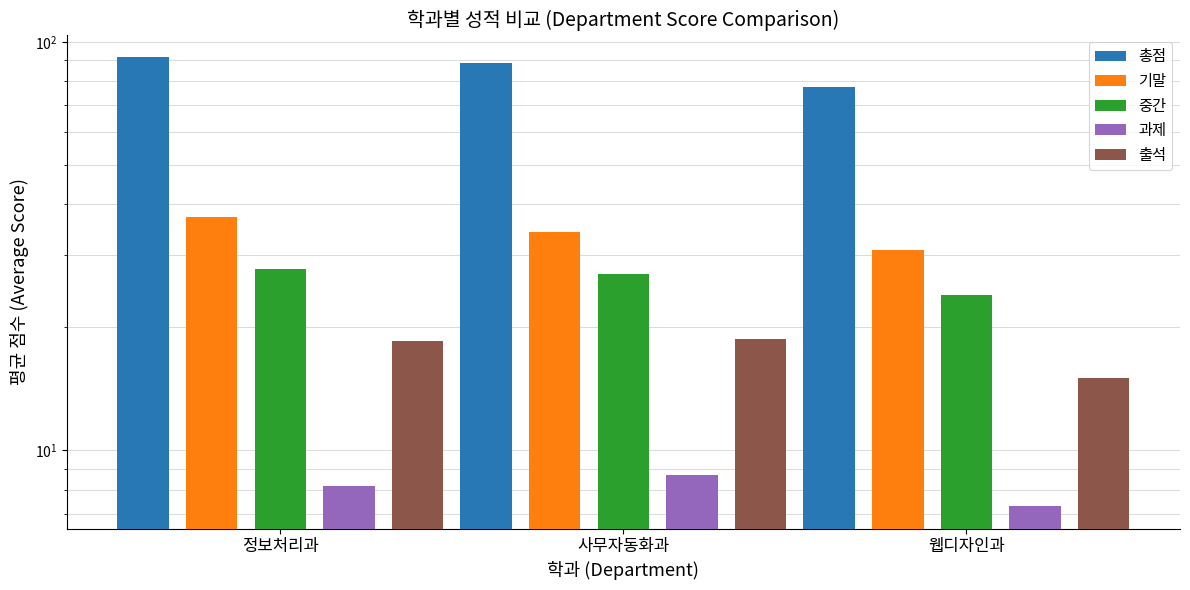

Reading left to right, extract all data points from this chart.

총점: 91.8	88.7	77.3
기말: 37.2	34.3	31.0
중간: 27.8	27.0	24.0
과제: 8.2	8.7	7.3
출석: 18.5	18.7	15.0